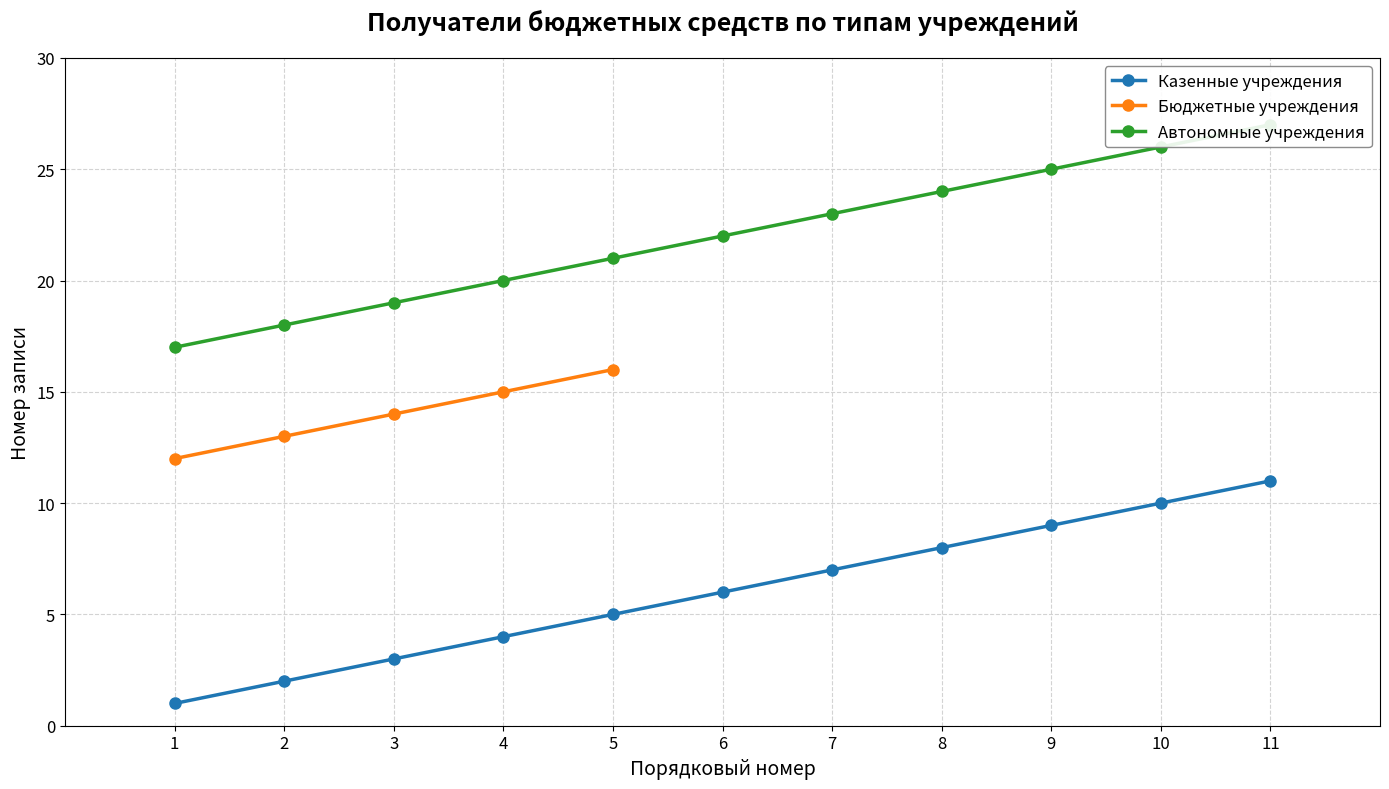

How many categories are shown in the chart?

11